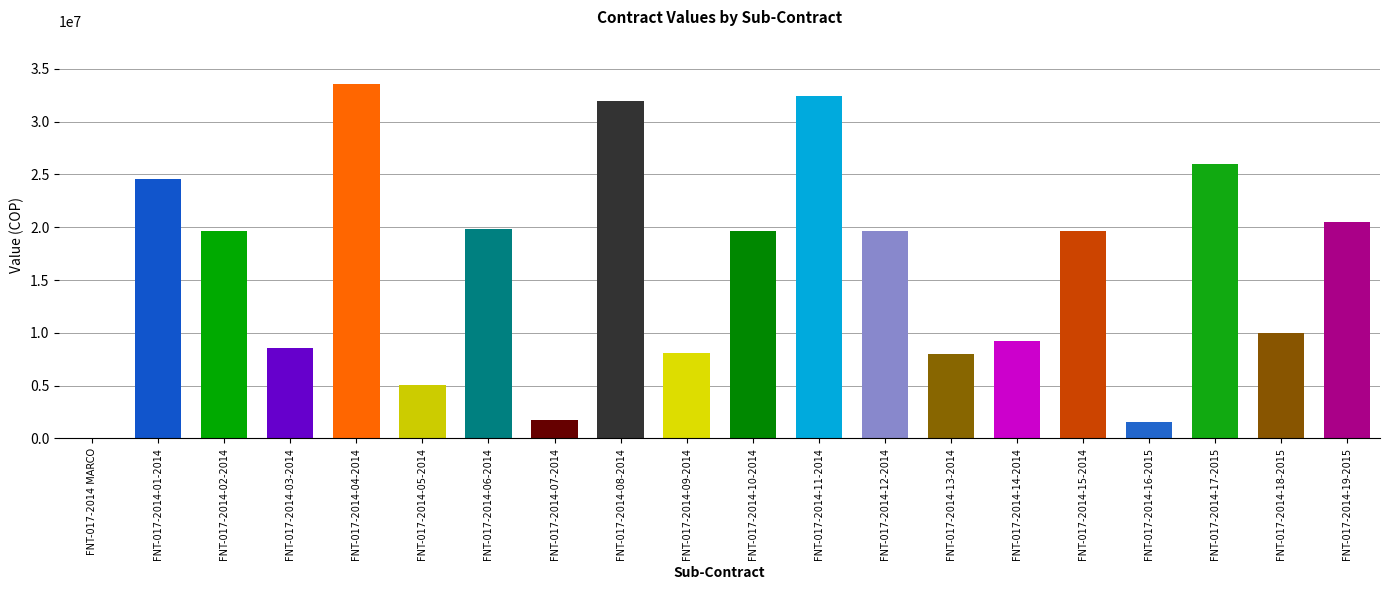

Is it true that the value at FNT-017-2014 MARCO is 0?

True